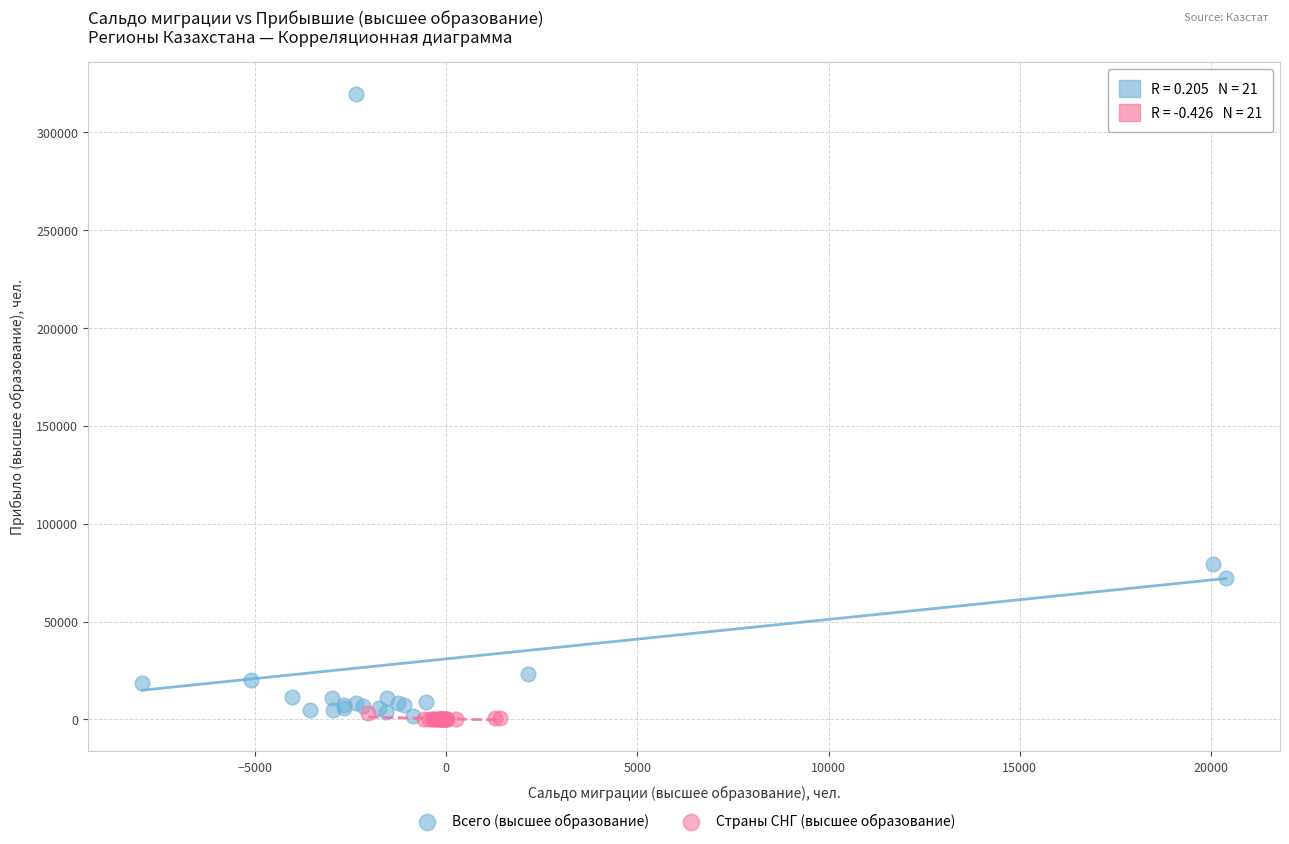

Which series has the widest spread of Y values?

Всего (высшее образование)